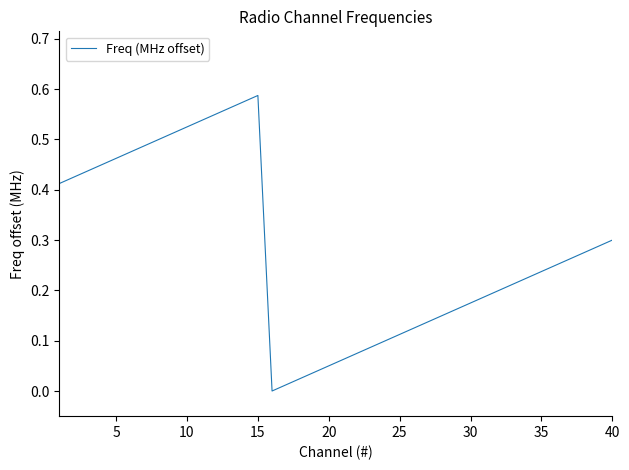

What is the difference between the second highest and second lowest values?

0.6